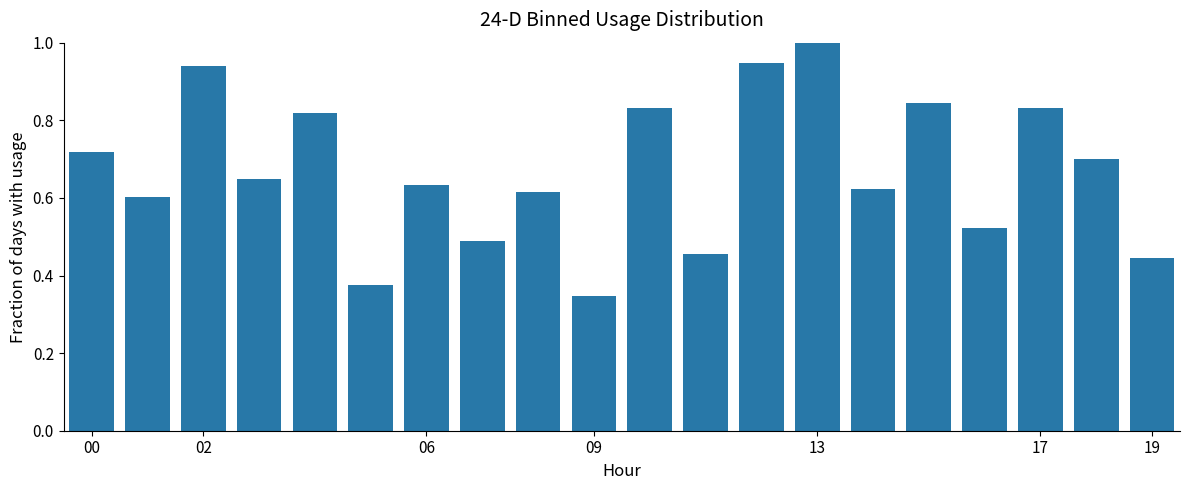

What is the greatest value displayed?

1.0